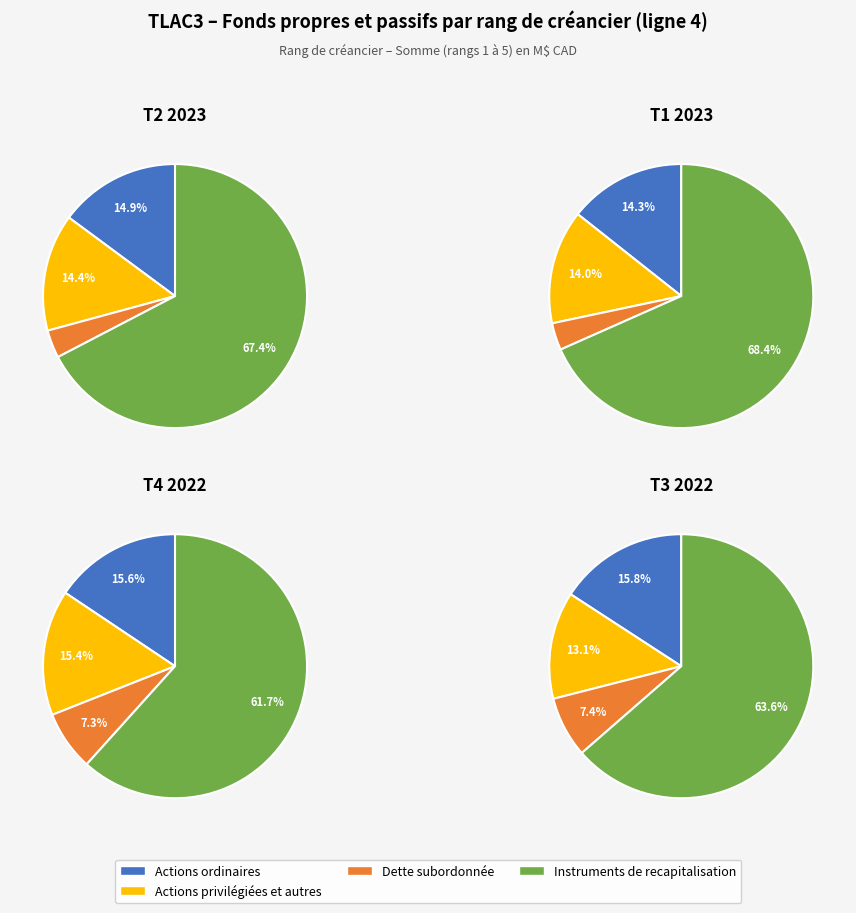

Which has a higher value, T2 2023 or T3 2022?

T2 2023